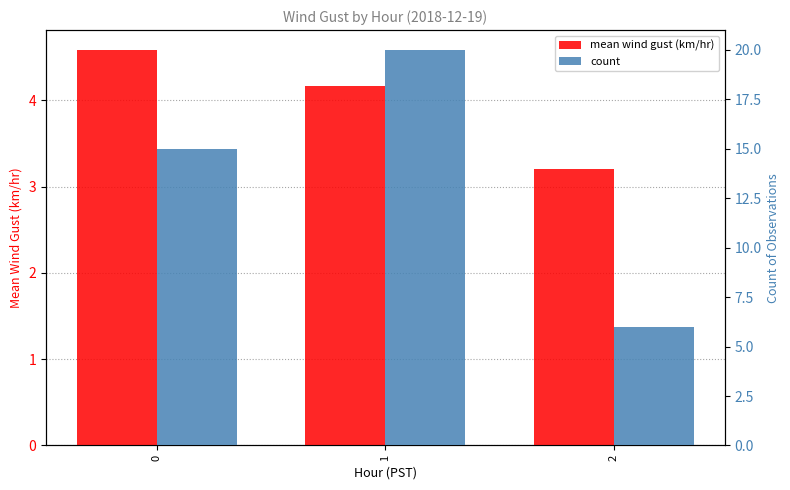

Is the value of count at 0 greater than the value of mean wind gust (km/hr) at 2?

Yes